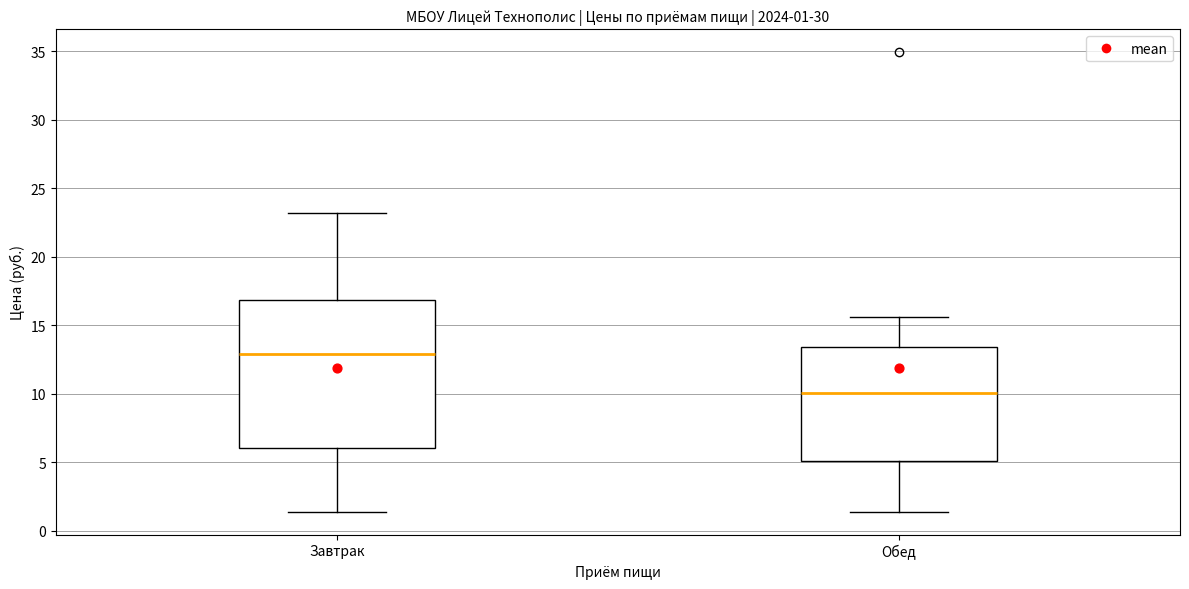

Which box is the tallest, from its lower edge to its upper edge?

Завтрак